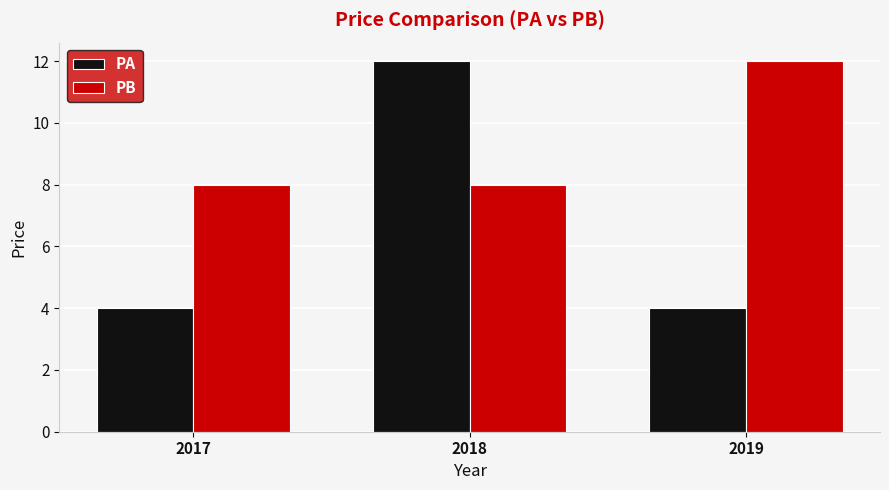

At which label does PB reach its peak?

2019